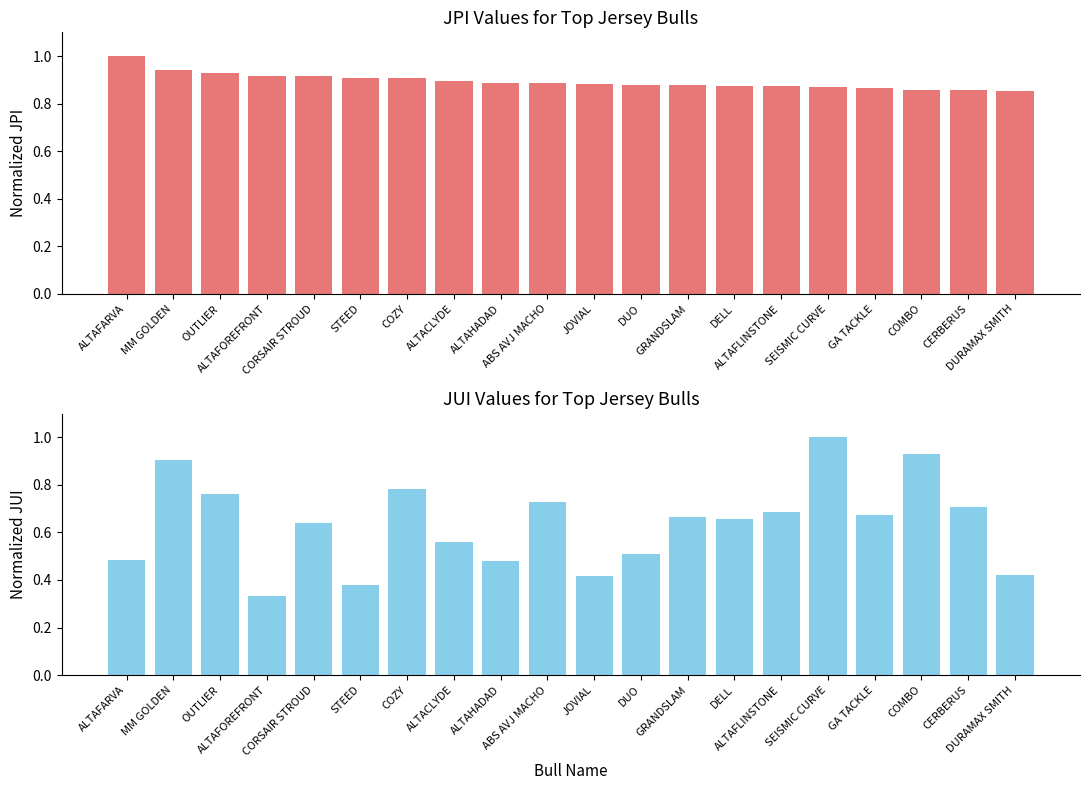

Which category has the highest value across all series?

ALTAFARVA